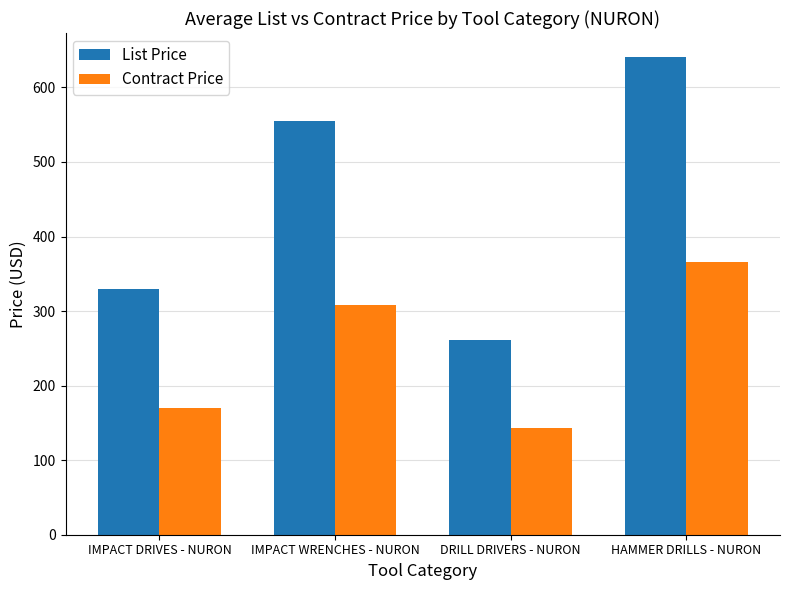

At IMPACT DRIVES - NURON, list the series in order from largest to smallest.

List Price, Contract Price